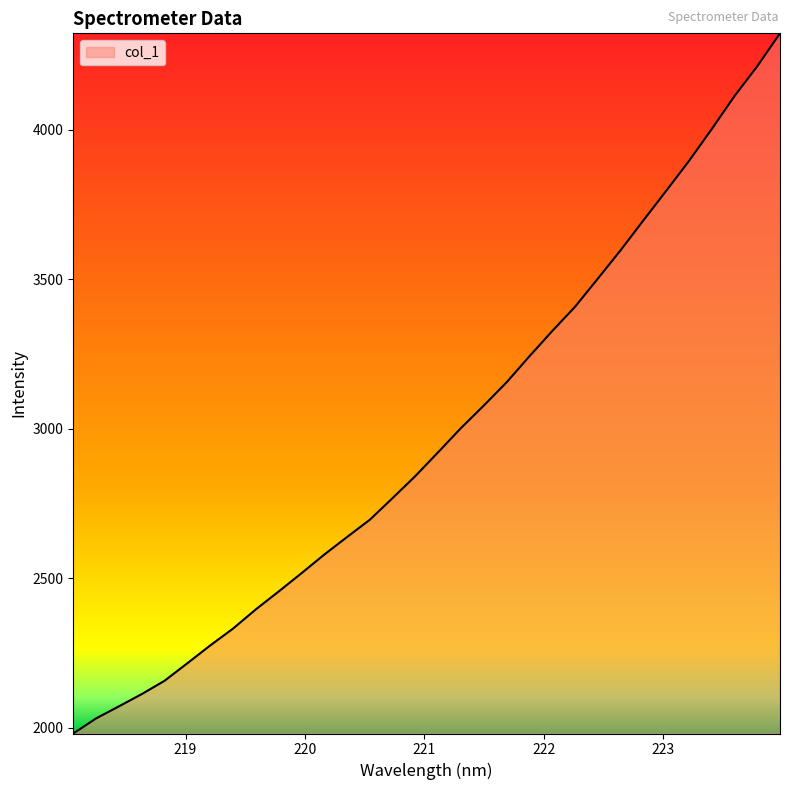

What is the greatest value displayed?

4322.7